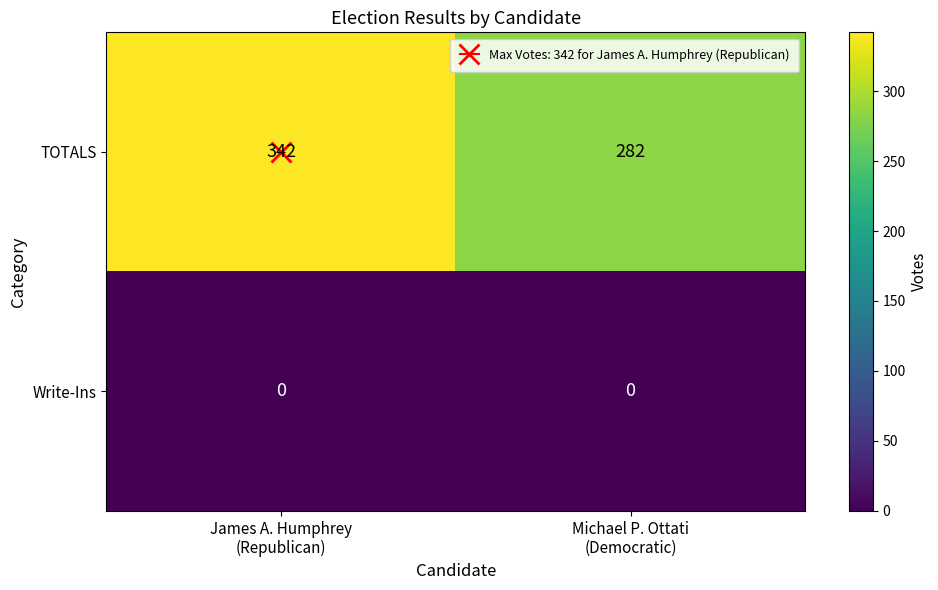

Count the number of data series in this chart.

2